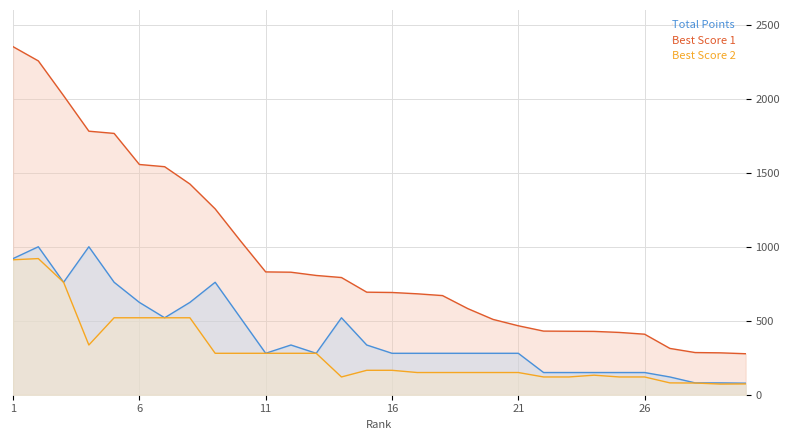

True or false: Total Points and Best Score 2 cross at least once.

False